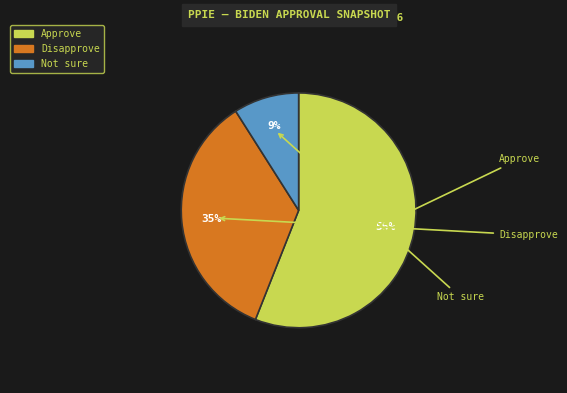

Is it true that Disapprove is 26% of the pie?

False